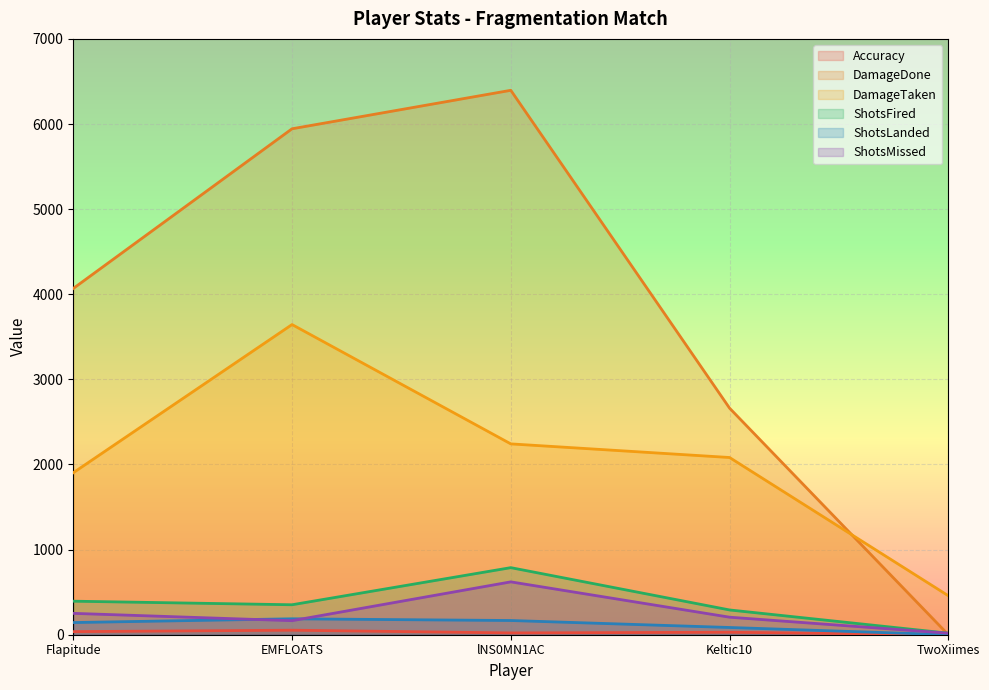

At which label does ShotsMissed first exceed 206?

Flapitude